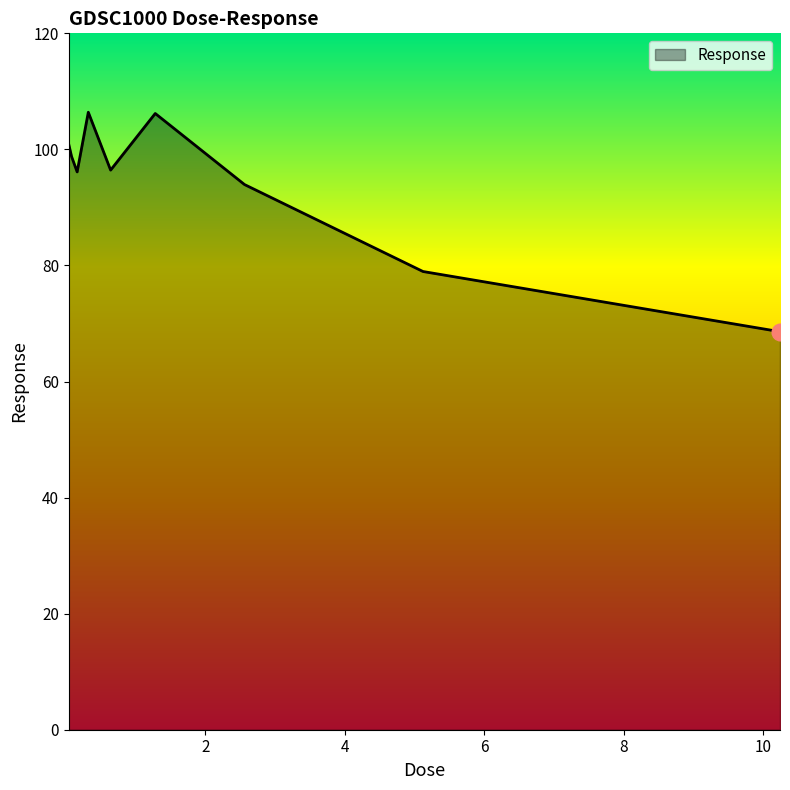

What is the smallest value displayed?

68.6